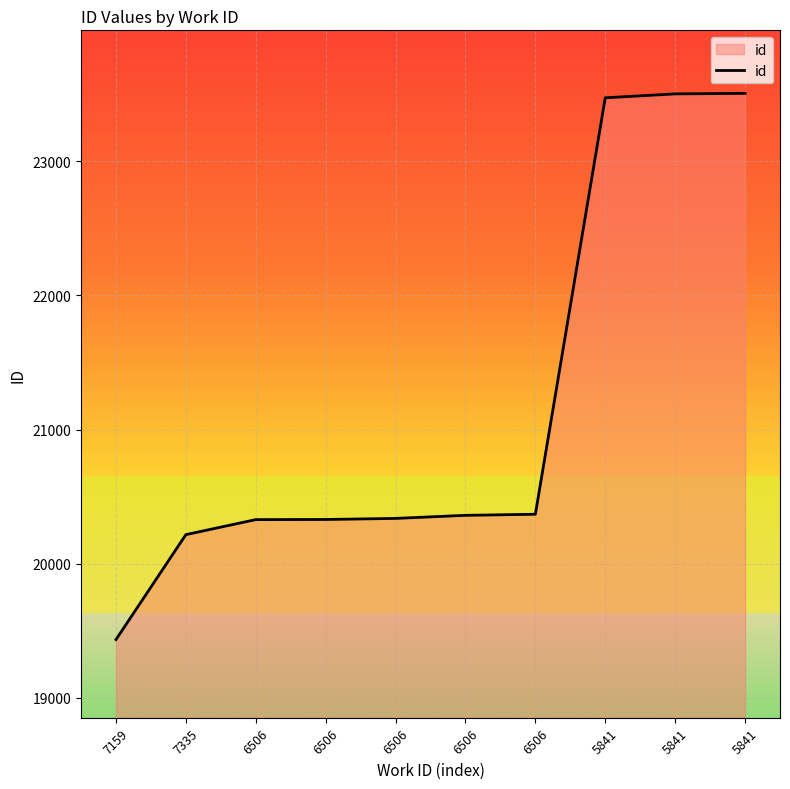

What is the greatest value displayed?

23508